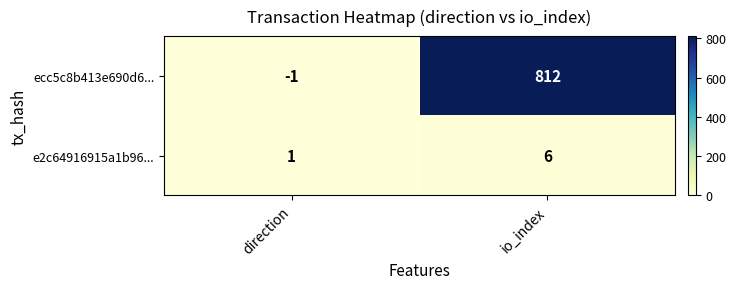

The value of e2c64916915a1b96... at io_index is 6. True or false?

True